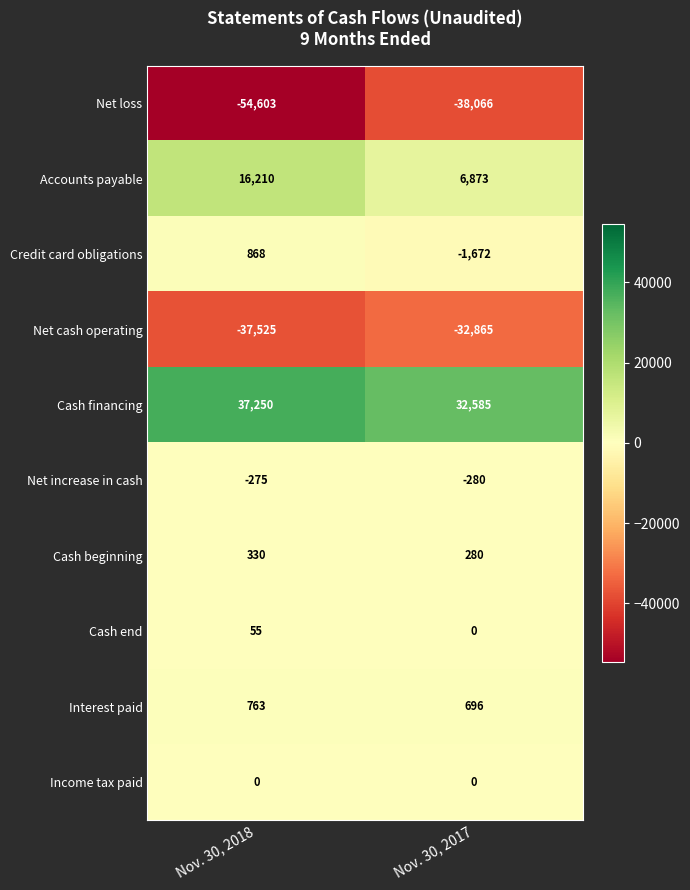

Reading left to right, extract all data points from this chart.

Net loss: Nov. 30, 2018=-54603	Nov. 30, 2017=-38066
Accounts payable: Nov. 30, 2018=16210	Nov. 30, 2017=6873
Credit card obligations: Nov. 30, 2018=868	Nov. 30, 2017=-1672
Net cash operating: Nov. 30, 2018=-37525	Nov. 30, 2017=-32865
Cash financing: Nov. 30, 2018=37250	Nov. 30, 2017=32585
Net increase in cash: Nov. 30, 2018=-275	Nov. 30, 2017=-280
Cash beginning: Nov. 30, 2018=330	Nov. 30, 2017=280
Cash end: Nov. 30, 2018=55	Nov. 30, 2017=0
Interest paid: Nov. 30, 2018=763	Nov. 30, 2017=696
Income tax paid: Nov. 30, 2018=0	Nov. 30, 2017=0